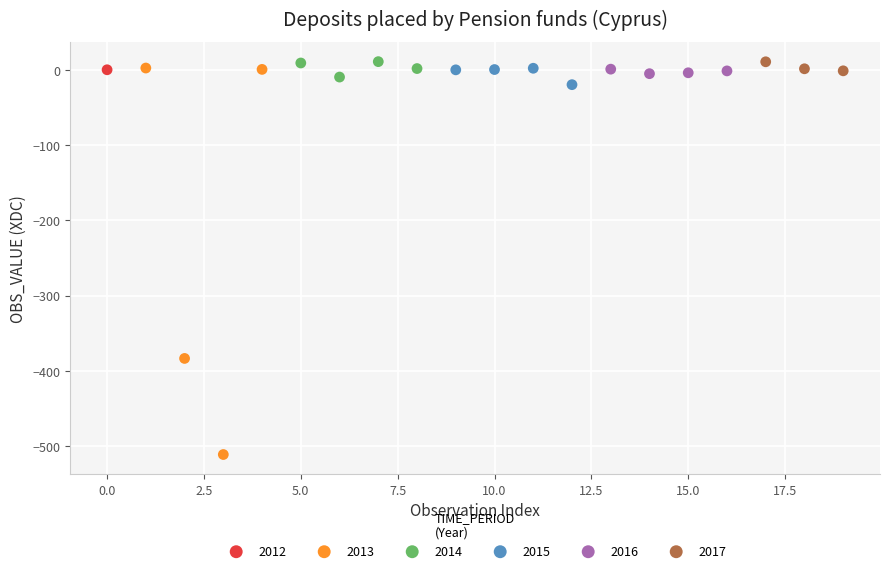

What are all the series names shown in the legend?

2012, 2013, 2014, 2015, 2016, 2017